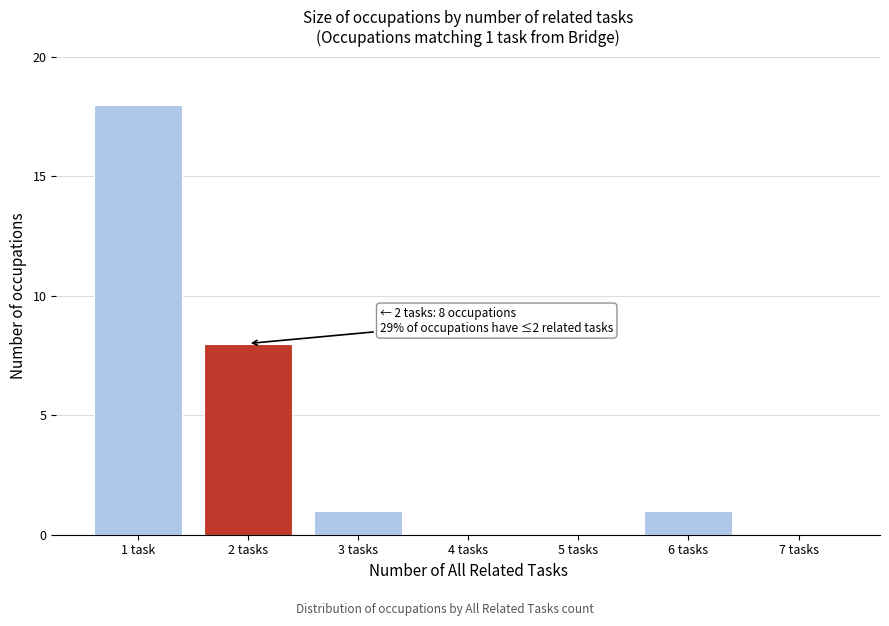

Reading left to right, list all the values displayed in this chart.

1 task=18	2 tasks=8	3 tasks=1	4 tasks=0	5 tasks=0	6 tasks=1	7 tasks=0